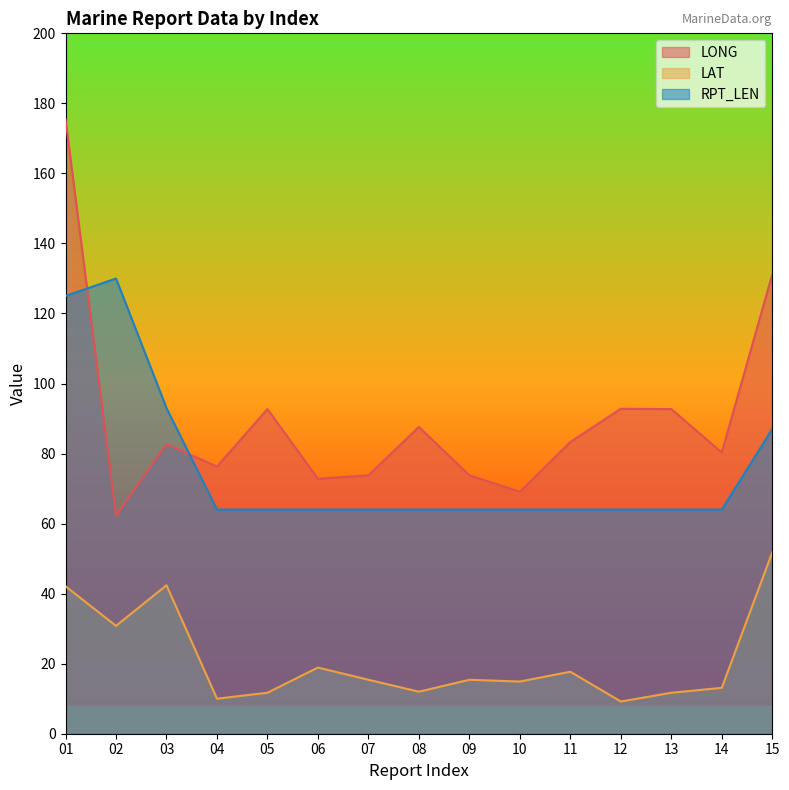

Which has a higher value, 02 or 06?

06